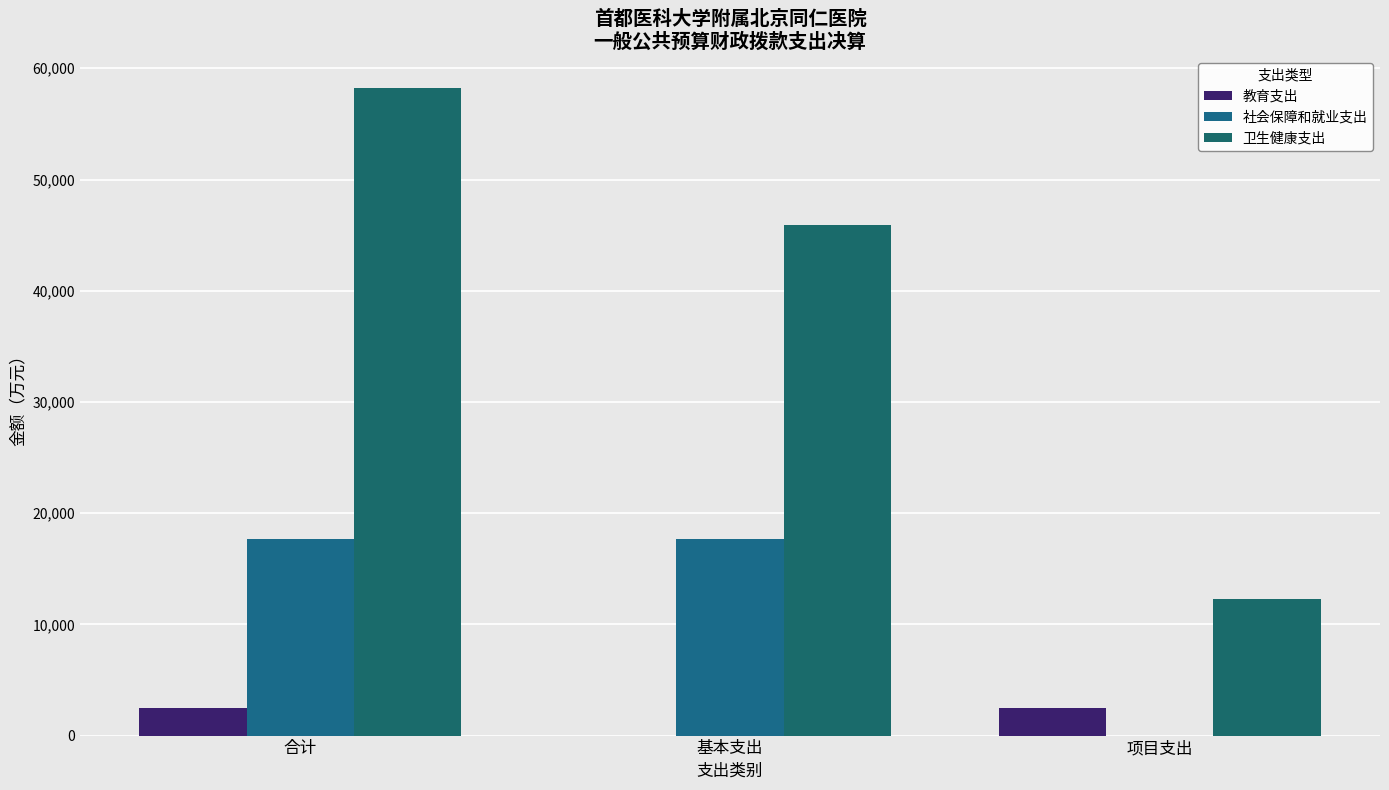

How many series are shown in this chart?

3